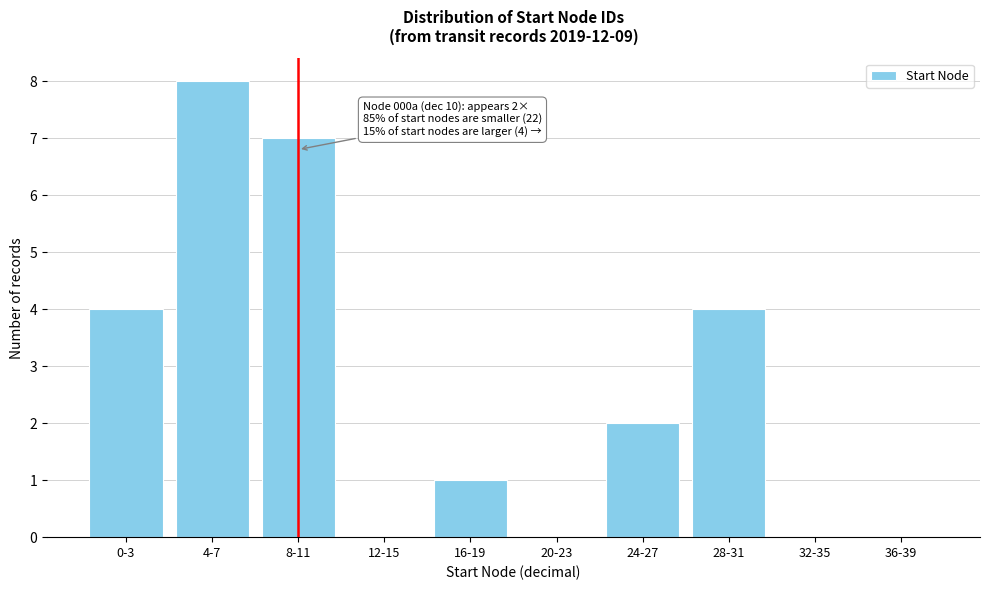

Reading left to right, what are all the values shown in this chart?

0-3=4	4-7=8	8-11=7	12-15=0	16-19=1	20-23=0	24-27=2	28-31=4	32-35=0	36-39=0